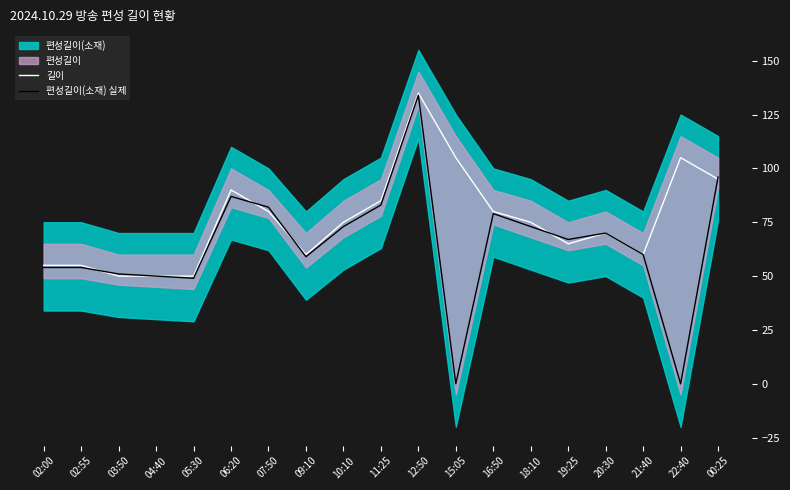

Where is 길이 nearest to the value 92?

06:20